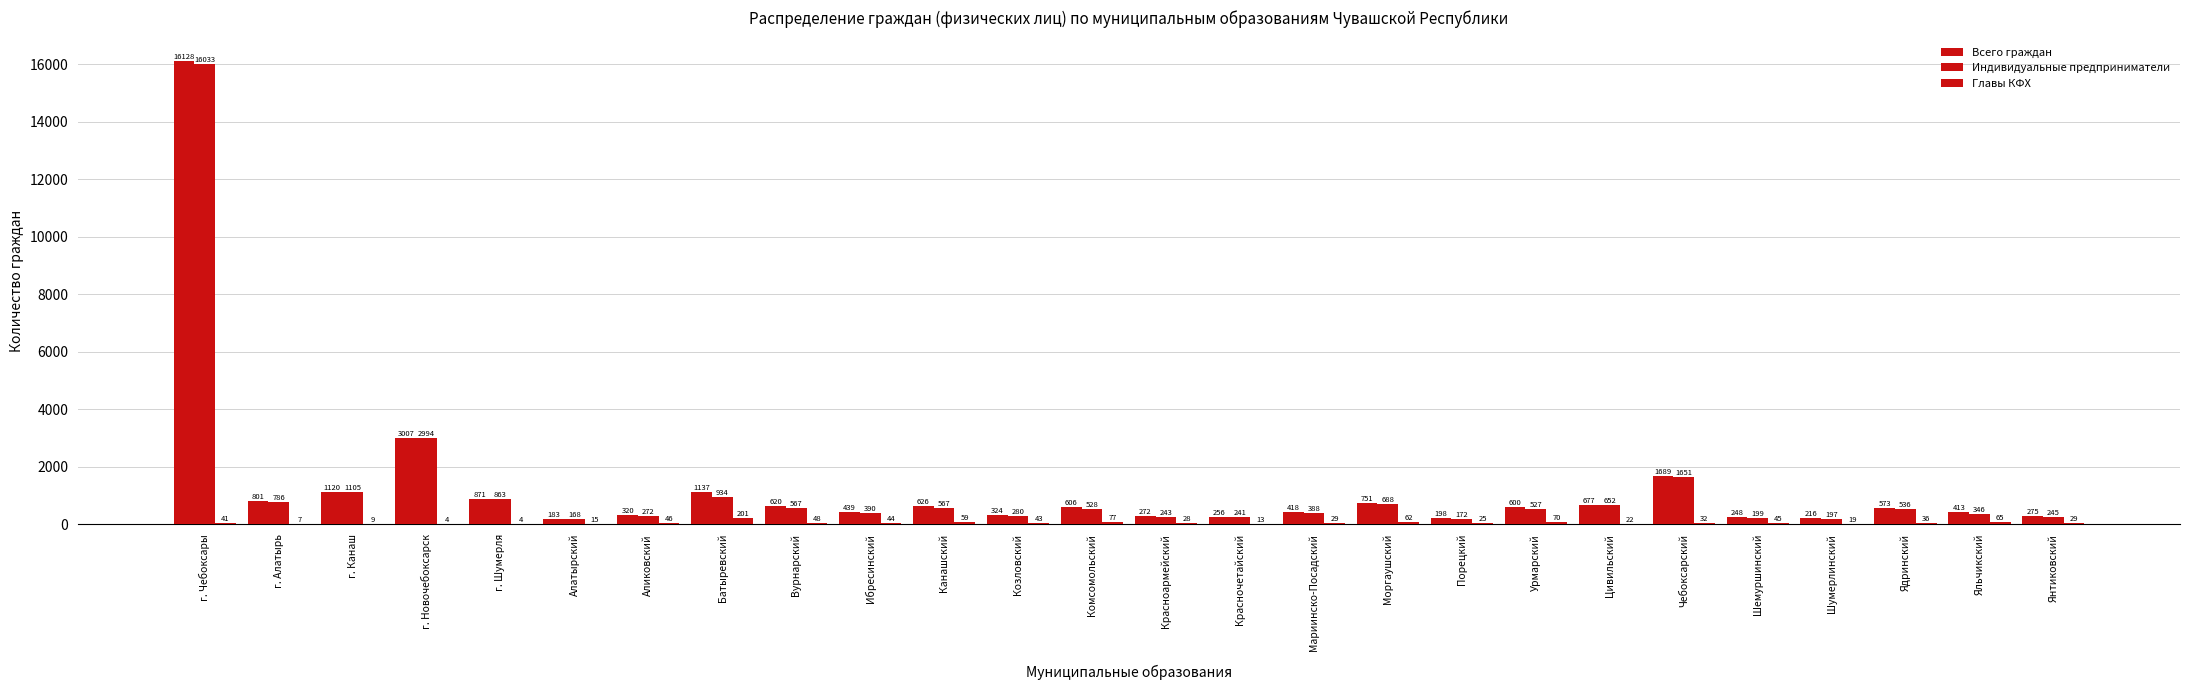

Is it true that Всего граждан equals 751 at Моргаушский?

True